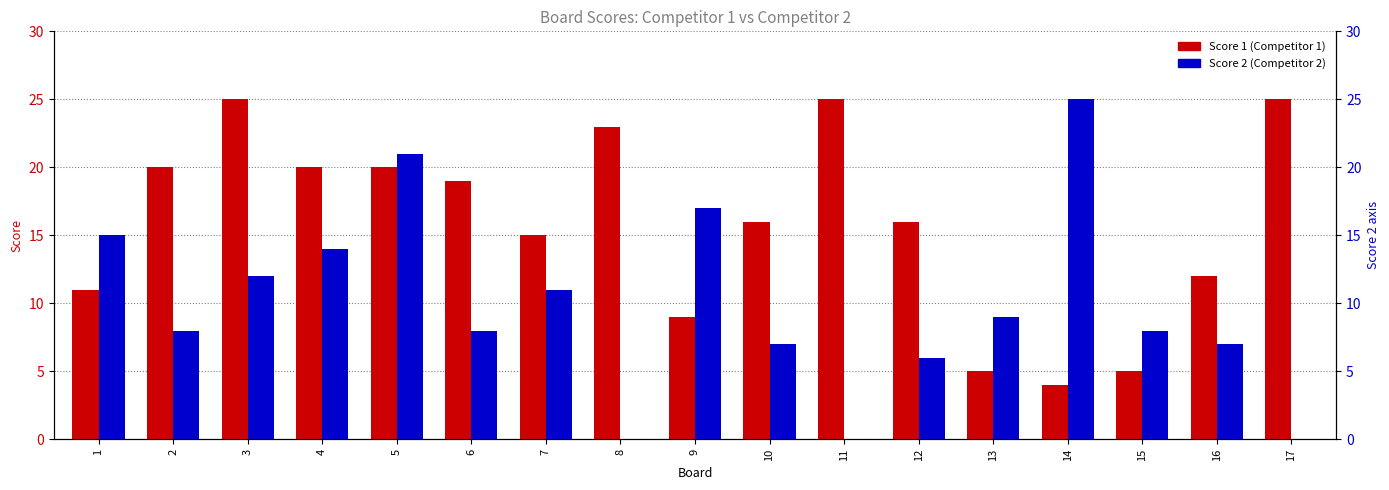

What is the average value of the Score 2 (Competitor 2) series?

10